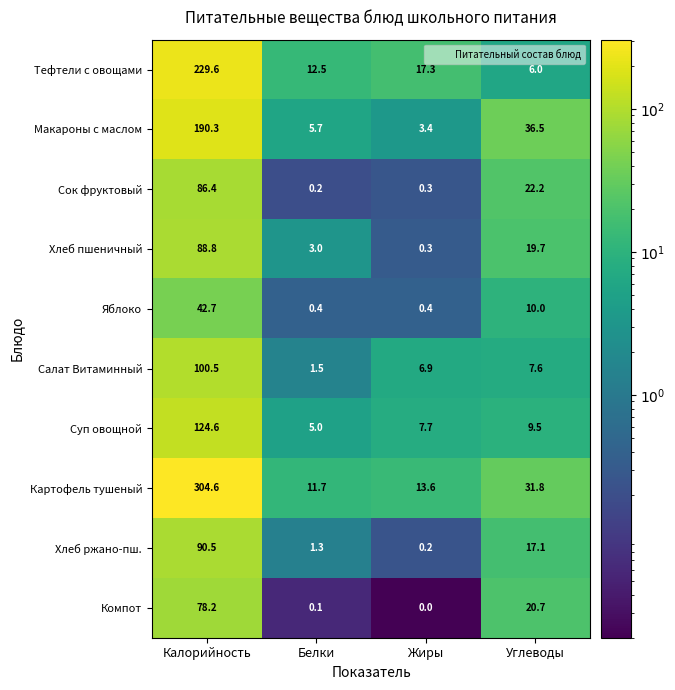

Which label corresponds to the smallest value in the chart?

Жиры